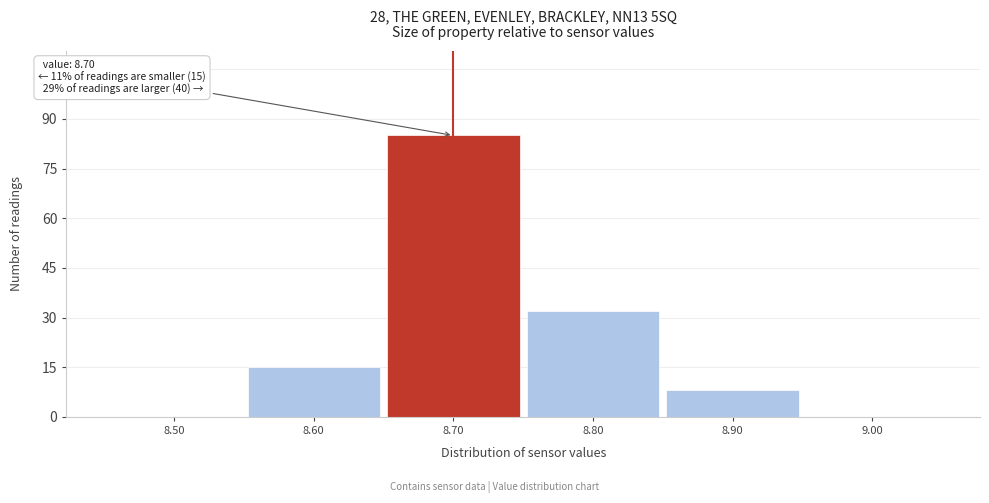

Which label corresponds to the largest value in the chart?

8.70